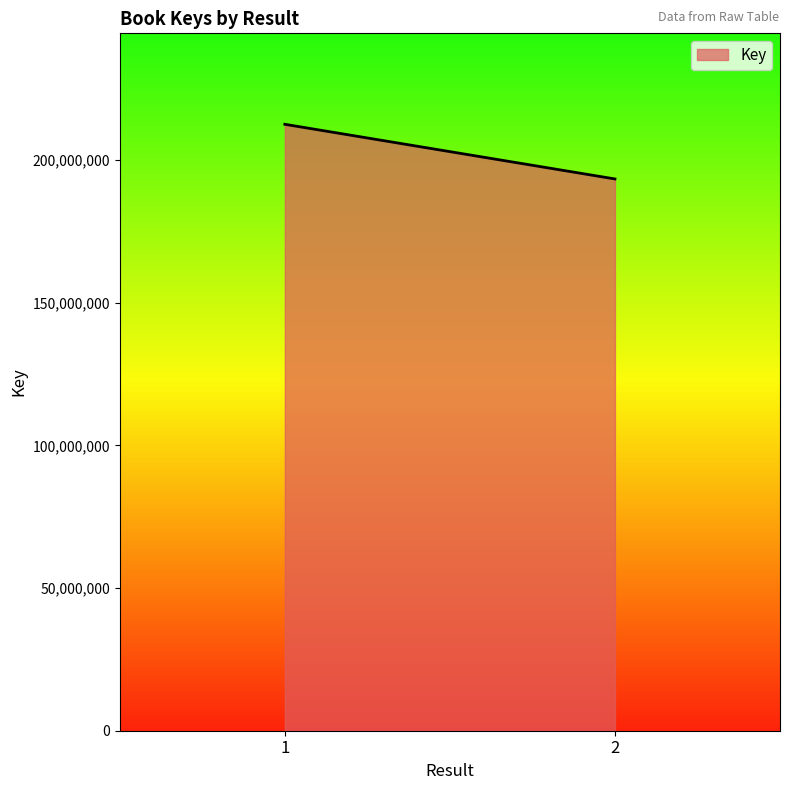

What is the maximum value shown in the chart?

212466611